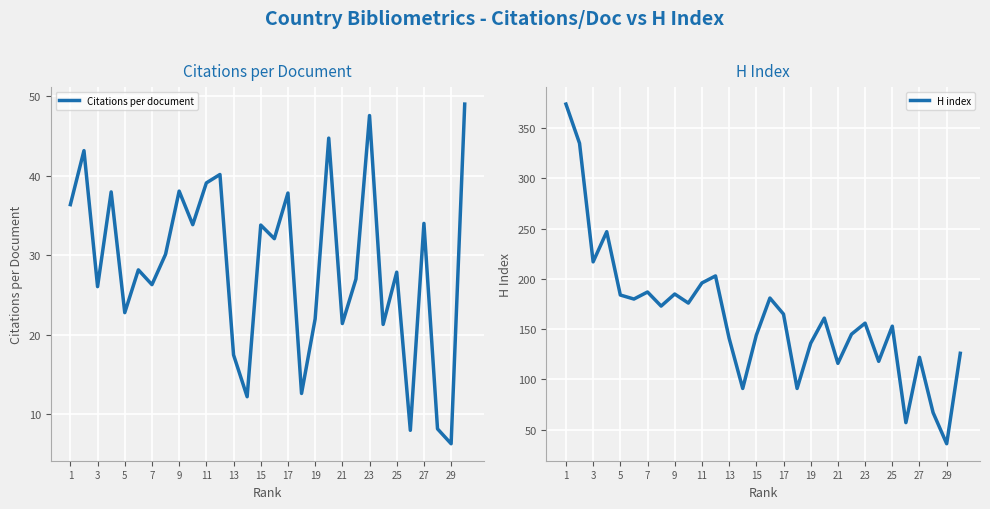

Reading left to right, what are all the values shown in this chart?

Citations per document: 36.4	43.2	26.1	38.0	22.8	28.2	26.3	30.1	38.1	33.9	39.1	40.2	17.5	12.2	33.8	32.1	37.8	12.6	22.0	44.7	21.4	27.0	47.6	21.3	27.9	8.0	34.0	8.2	6.3	49.0
H index: 374.0	335.0	217.0	247.0	184.0	180.0	187.0	173.0	185.0	176.0	196.0	203.0	141.0	91.0	144.0	181.0	165.0	91.0	136.0	161.0	116.0	145.0	156.0	118.0	153.0	57.0	122.0	67.0	36.0	126.0